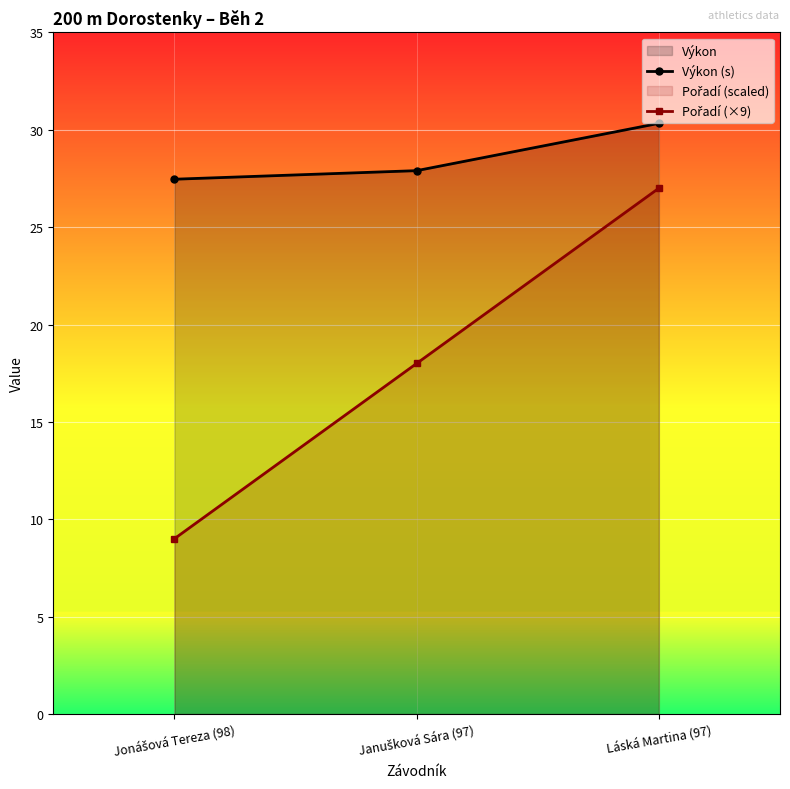

Which series has the largest range (max minus min)?

Pořadí (×9)